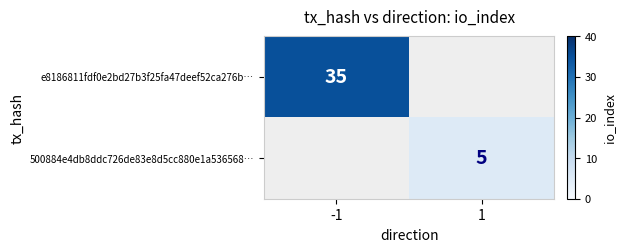

The 500884e4db8ddc726de83e8d5cc880e1a536568… series shows 8 at 1. True or false?

False